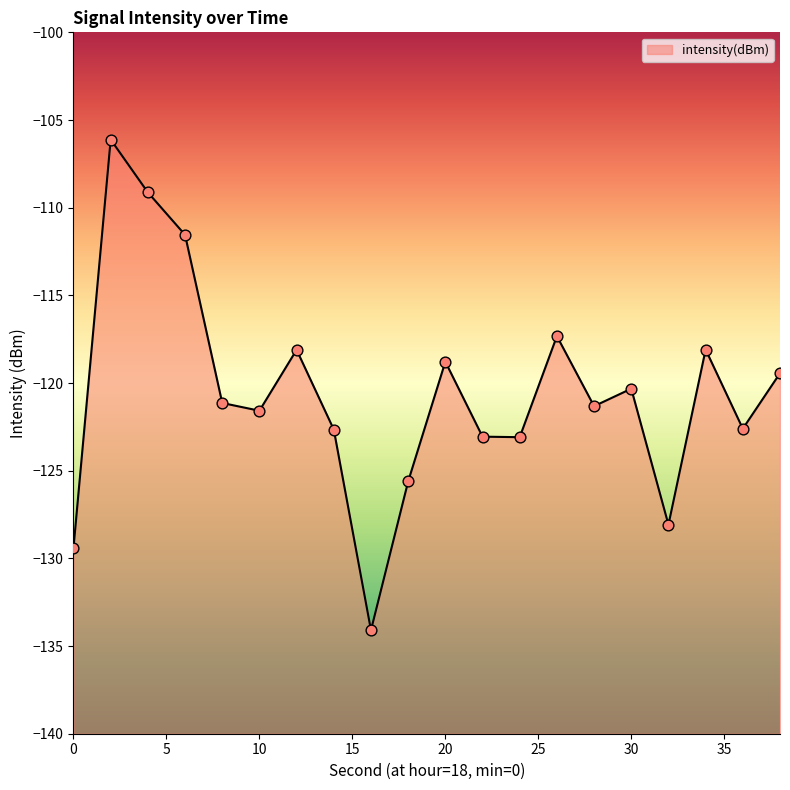

Which has a higher value, 2 or 6?

2